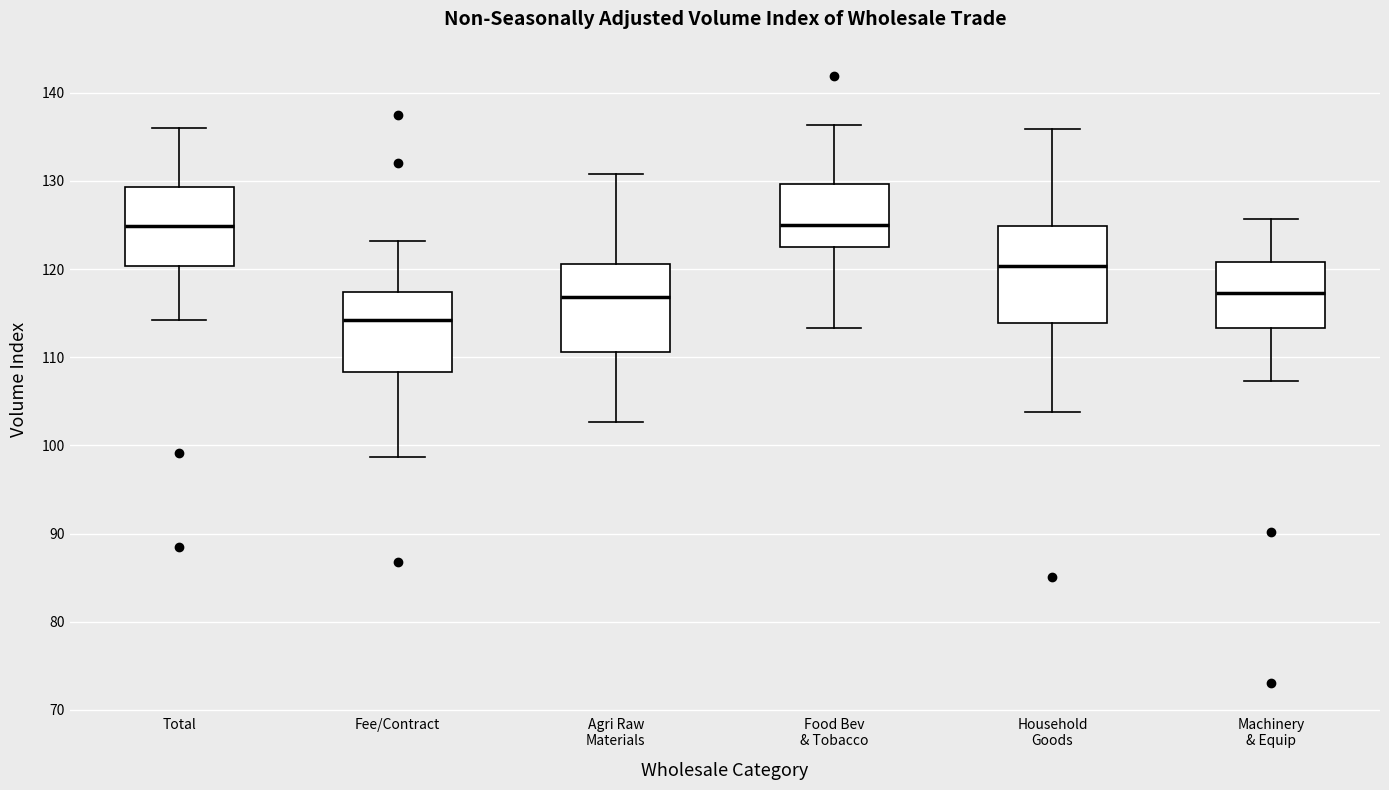

Where does the lower whisker of the box for Machinery & Equip end on the y-axis? The values are not printed on the chart, so give them approximately, as read against the axis.

107